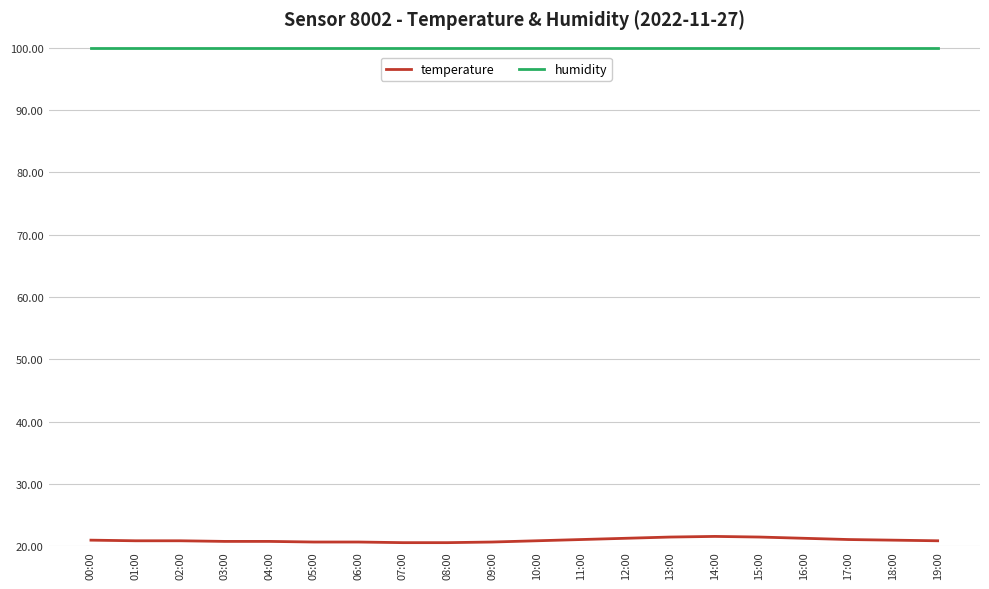

True or false: temperature and humidity intersect in this chart.

False